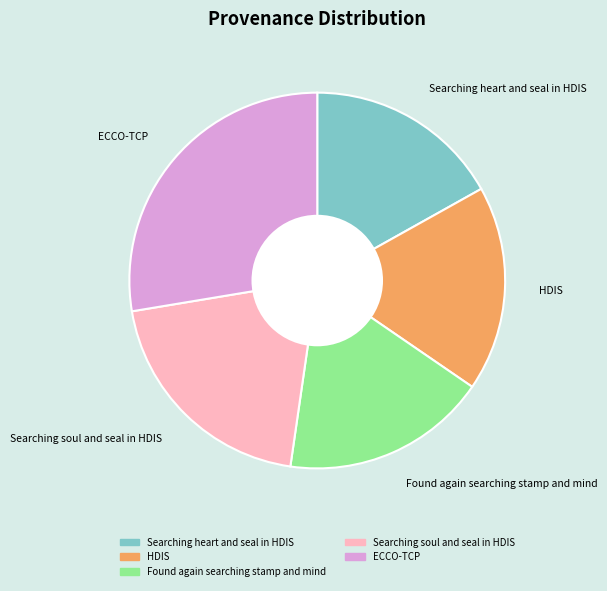

True or false: Searching soul and seal in HDIS accounts for 20% of the total.

True